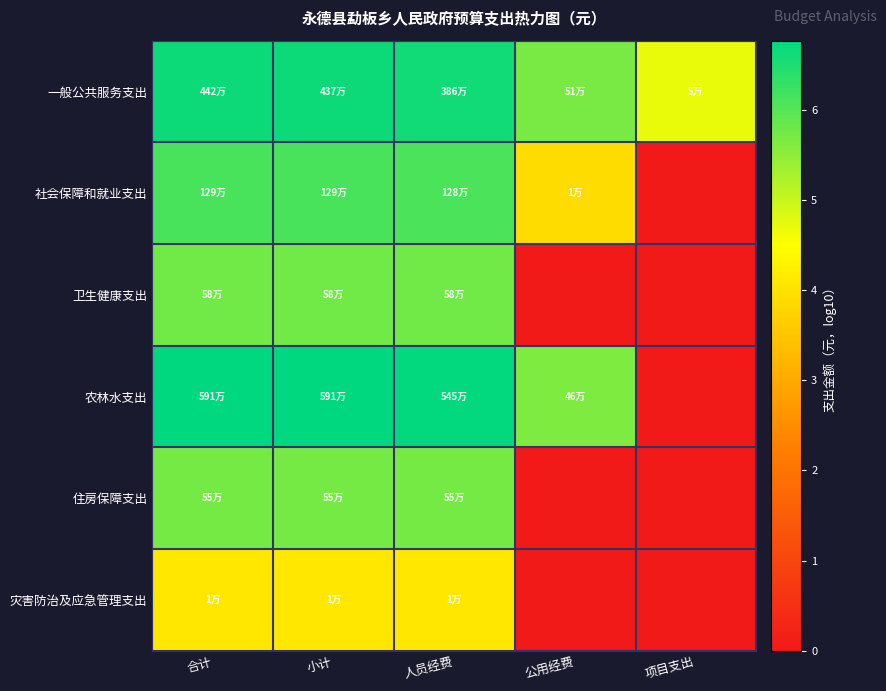

Reading left to right, list all the values displayed in this chart.

一般公共服务支出: 合计=6.6	小计=6.6	人员经费=6.6	公用经费=5.7	项目支出=4.7
社会保障和就业支出: 合计=6.1	小计=6.1	人员经费=6.1	公用经费=3.9	项目支出=0.0
卫生健康支出: 合计=5.8	小计=5.8	人员经费=5.8	公用经费=0.0	项目支出=0.0
农林水支出: 合计=6.8	小计=6.8	人员经费=6.7	公用经费=5.7	项目支出=0.0
住房保障支出: 合计=5.7	小计=5.7	人员经费=5.7	公用经费=0.0	项目支出=0.0
灾害防治及应急管理支出: 合计=4.1	小计=4.1	人员经费=4.1	公用经费=0.0	项目支出=0.0